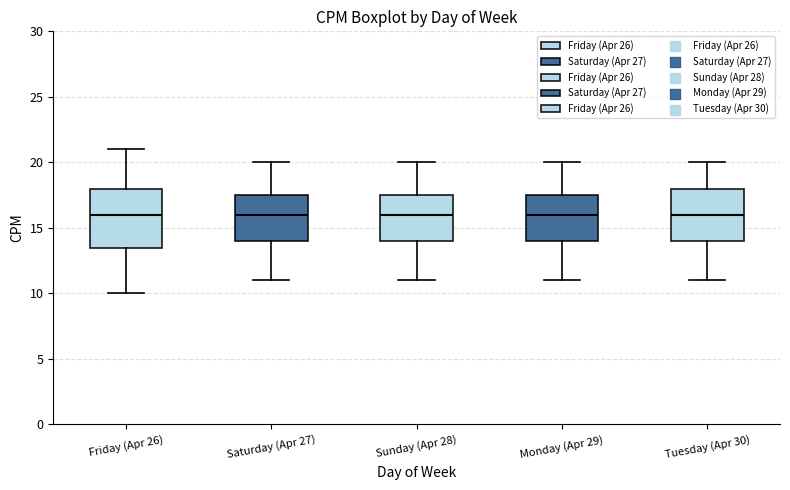

Which box is the tallest, from its lower edge to its upper edge?

Friday (Apr 26)